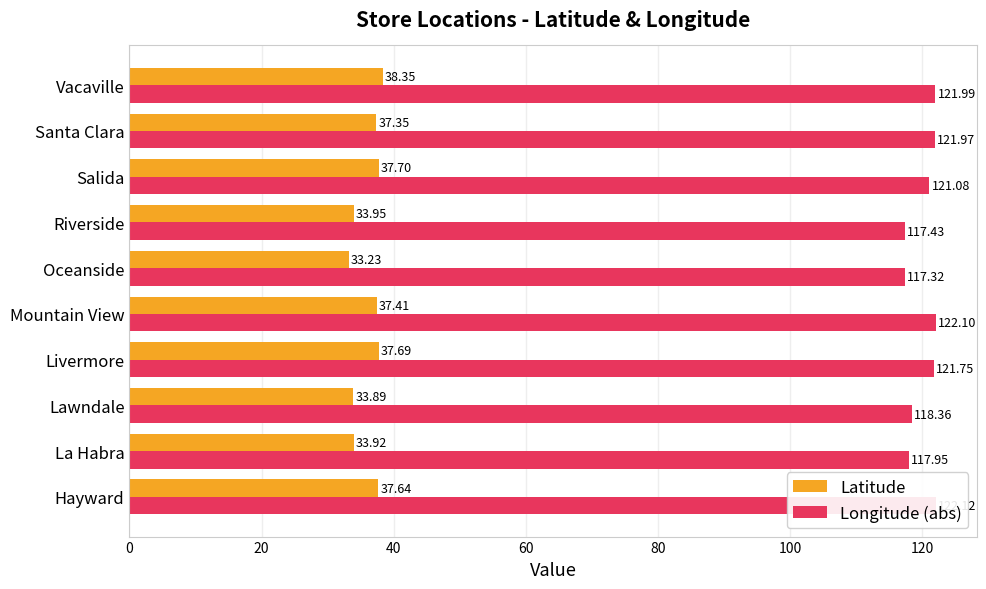

What is the maximum value shown in the chart?

122.1